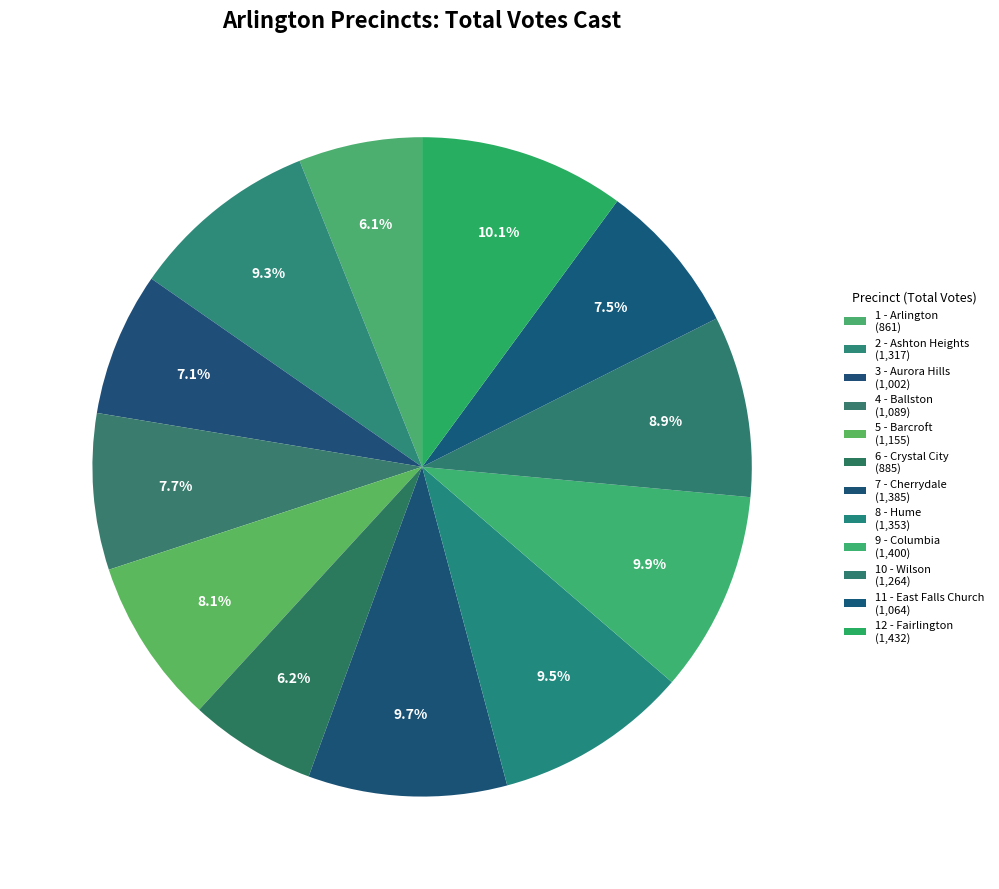

To the nearest percent, what percentage of the pie is 8 - Hume?

10%